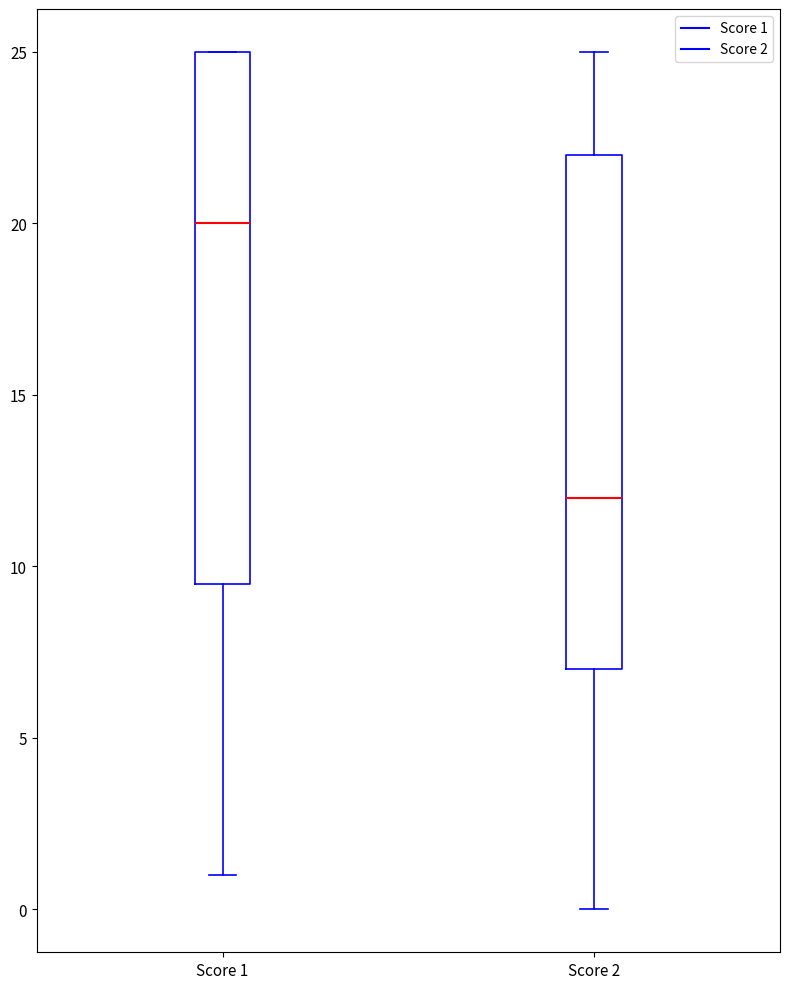

Reading left to right, transcribe this box plot: for each box, give where its median line is, the range the box spans, and where its two whiskers end, as read against the y-axis. The values are not printed on the chart, so give them approximately, as read against the axis.

Score 1: median 20.0, box 9.5 to 25.0, whiskers 1.0 to 25.0
Score 2: median 12.0, box 7.0 to 22.0, whiskers 0.0 to 25.0